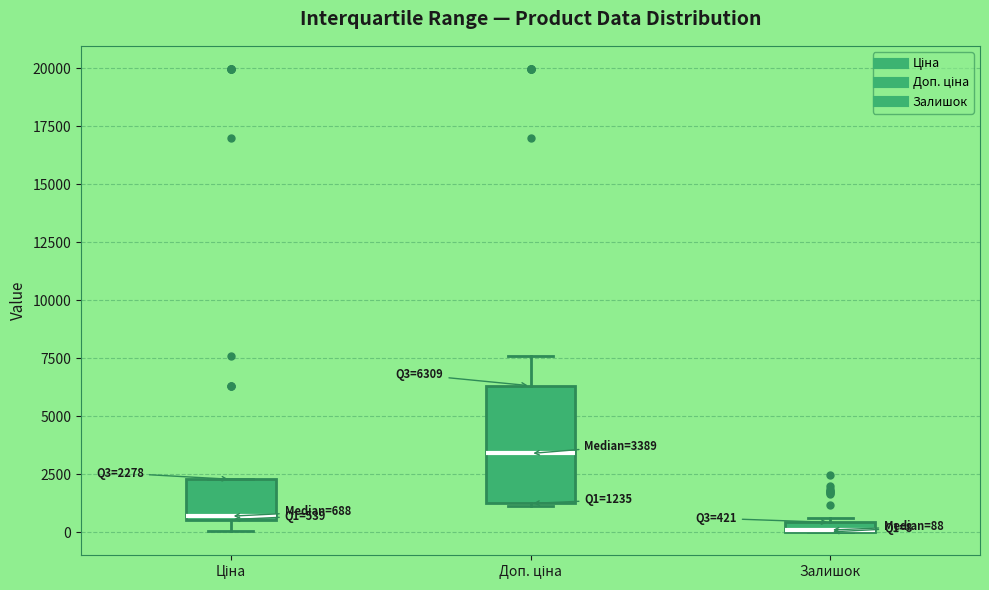

Which box is the tallest, from its lower edge to its upper edge?

Доп. ціна